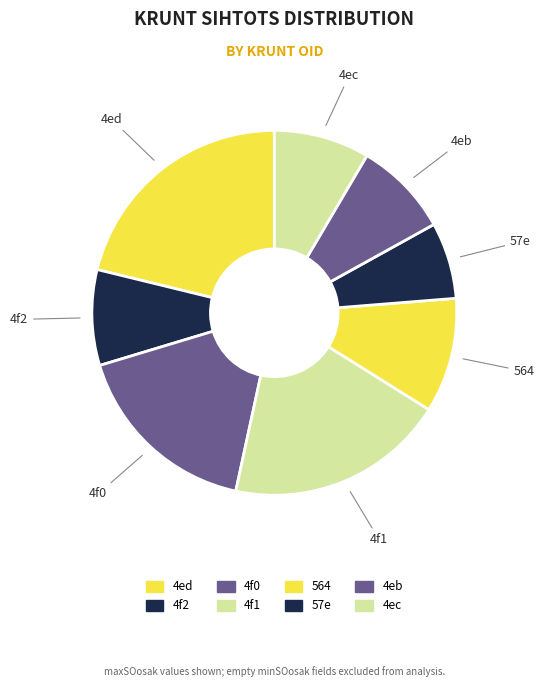

How many segments does this pie chart have?

8